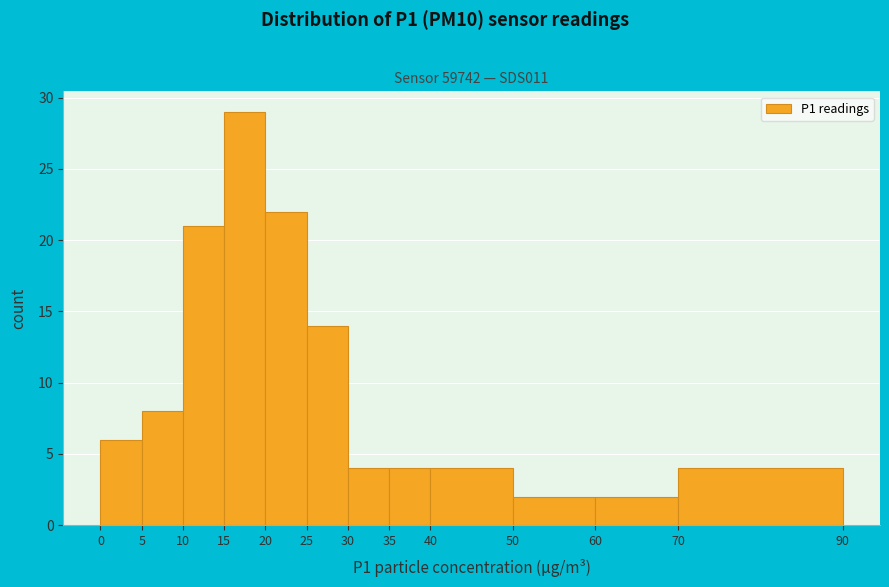

Reading left to right, list every bar in this chart as the range it spans on the x-axis followed by its height. The values are not printed on the chart, so give them approximately, as read against the axis.

0 to 5: 6
5 to 10: 8
10 to 15: 21
15 to 20: 29
20 to 25: 22
25 to 30: 14
30 to 35: 4
35 to 40: 4
40 to 50: 4
50 to 60: 2
60 to 70: 2
70 to 90: 4